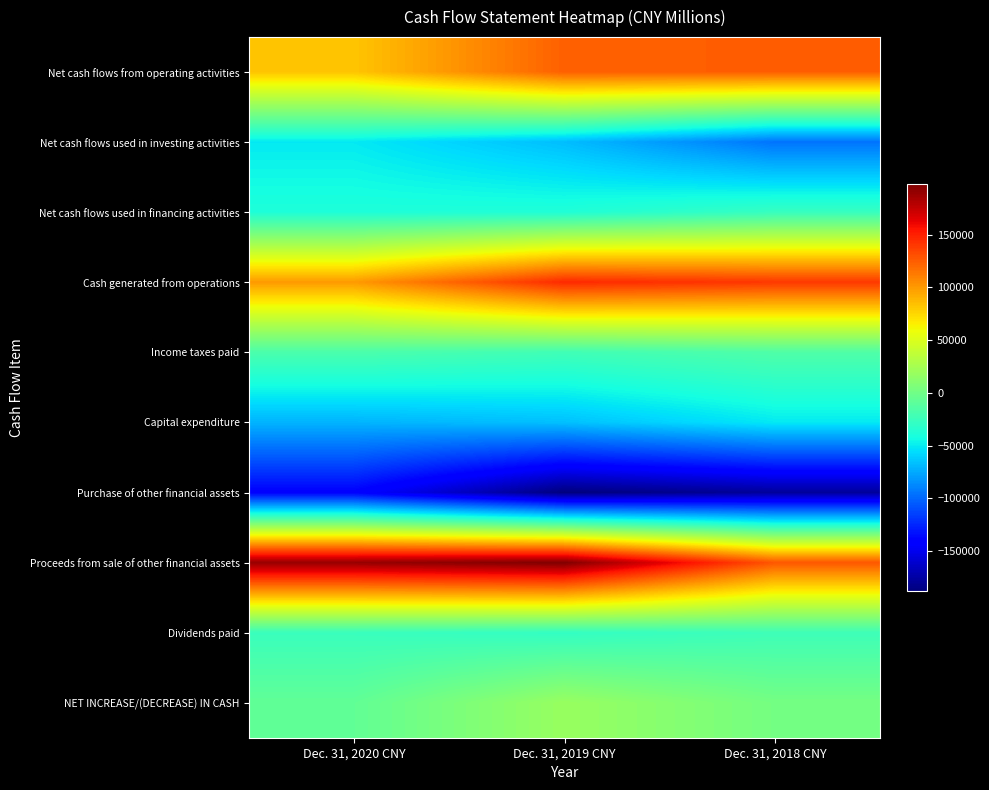

Which series has the largest total across all categories?

Proceeds from sale of other financial assets